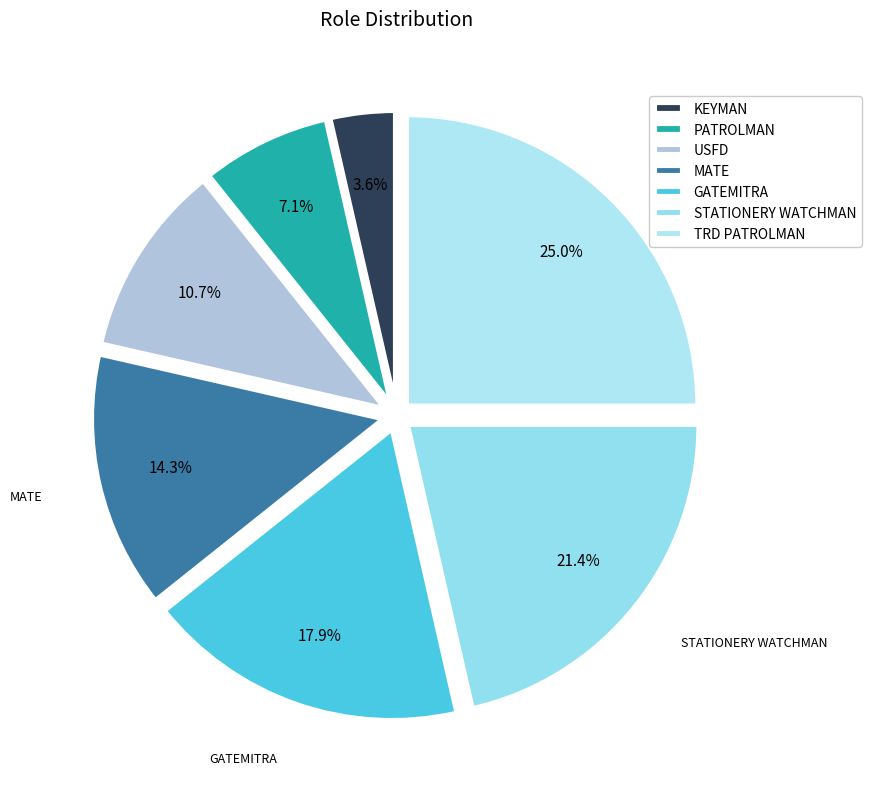

What percentage is NOT represented by TRD PATROLMAN?

75.0%